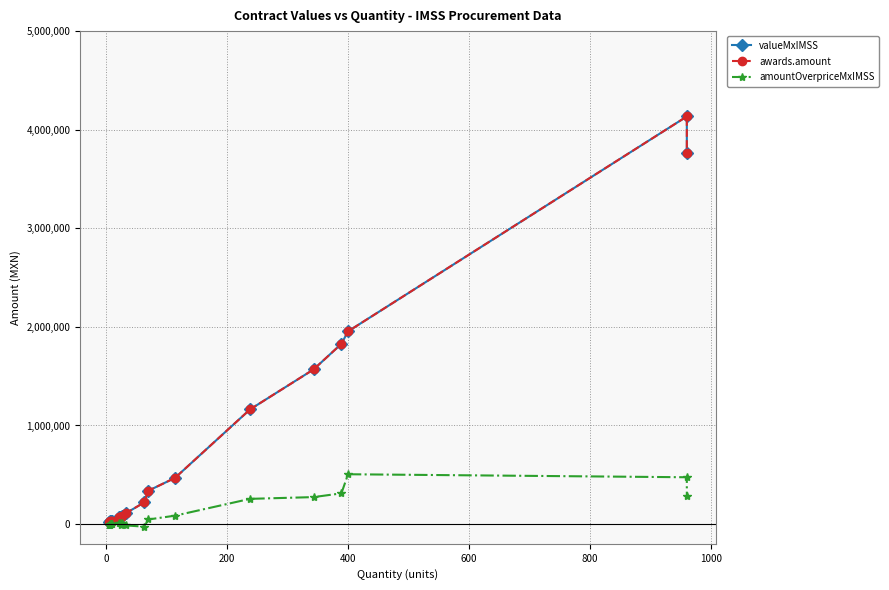

What is the value of the amountOverpriceMxIMSS point at the 19th from the left?

474903.1